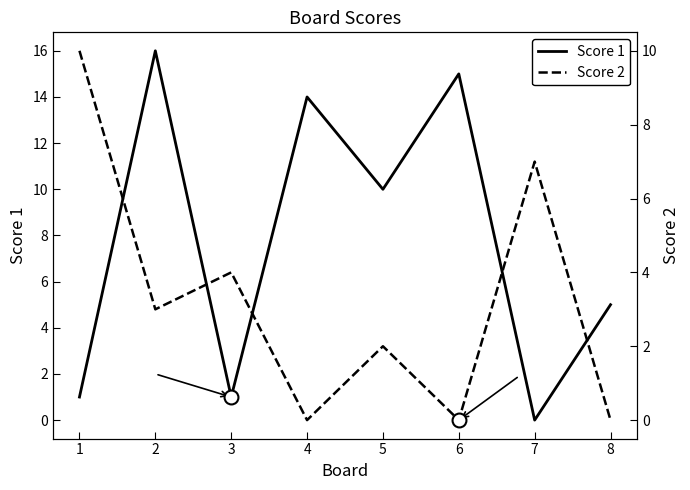

Which has a higher value, 2 or 3?

2